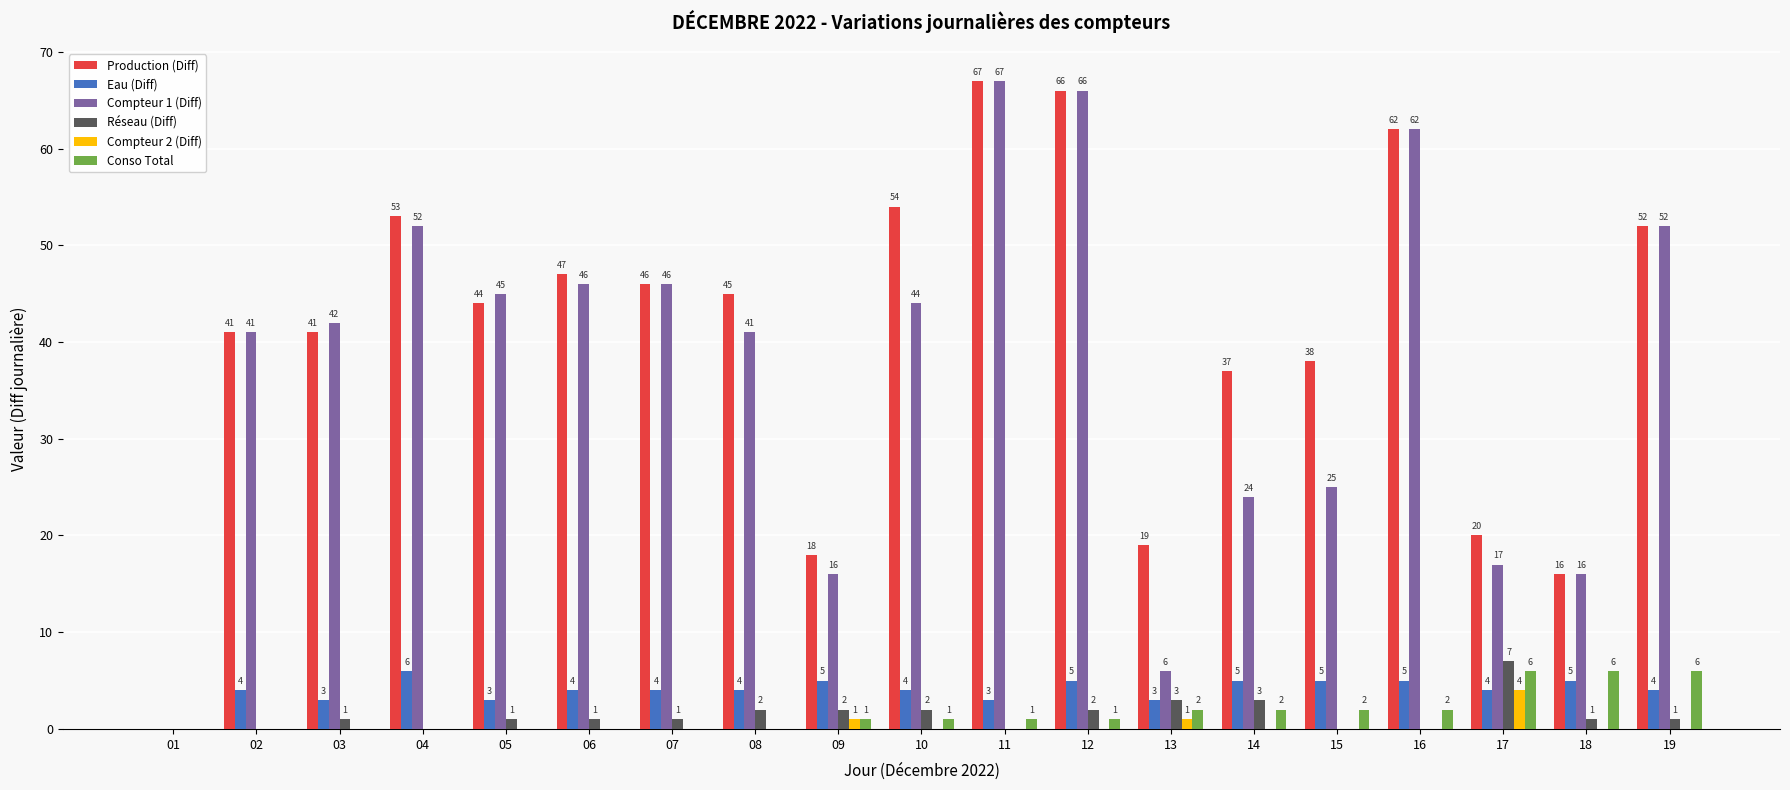

At which category does the chart reach its peak across all series?

11